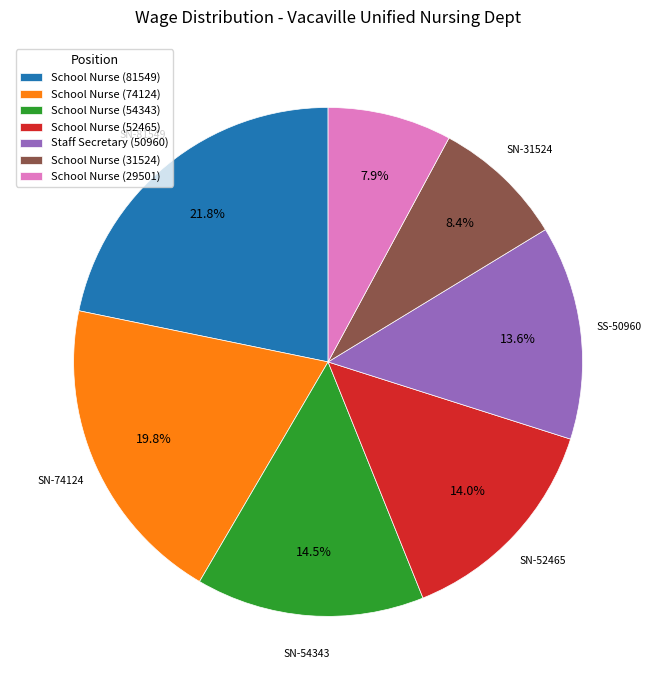

Which category has the biggest portion of the pie?

School Nurse (81549)